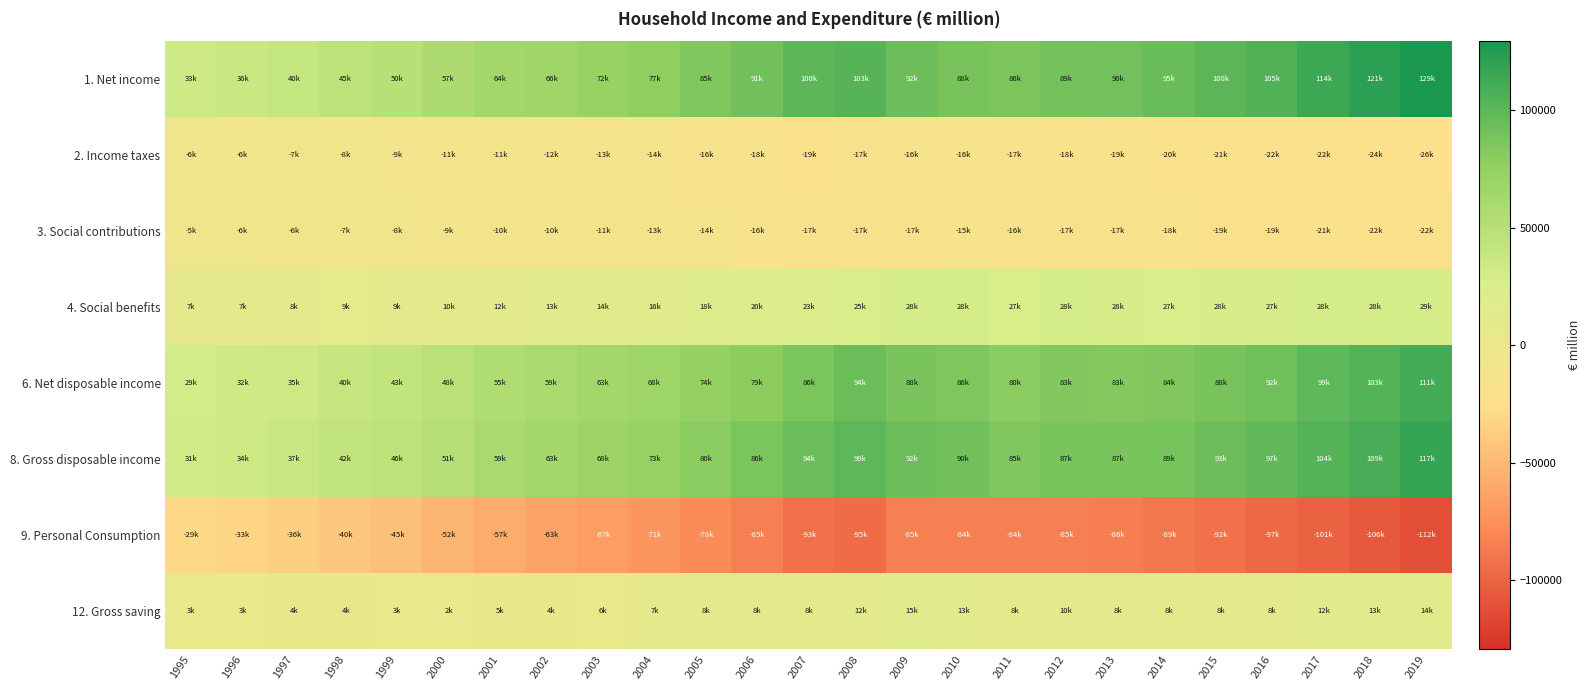

Which series has the largest total across all categories?

1. Net income